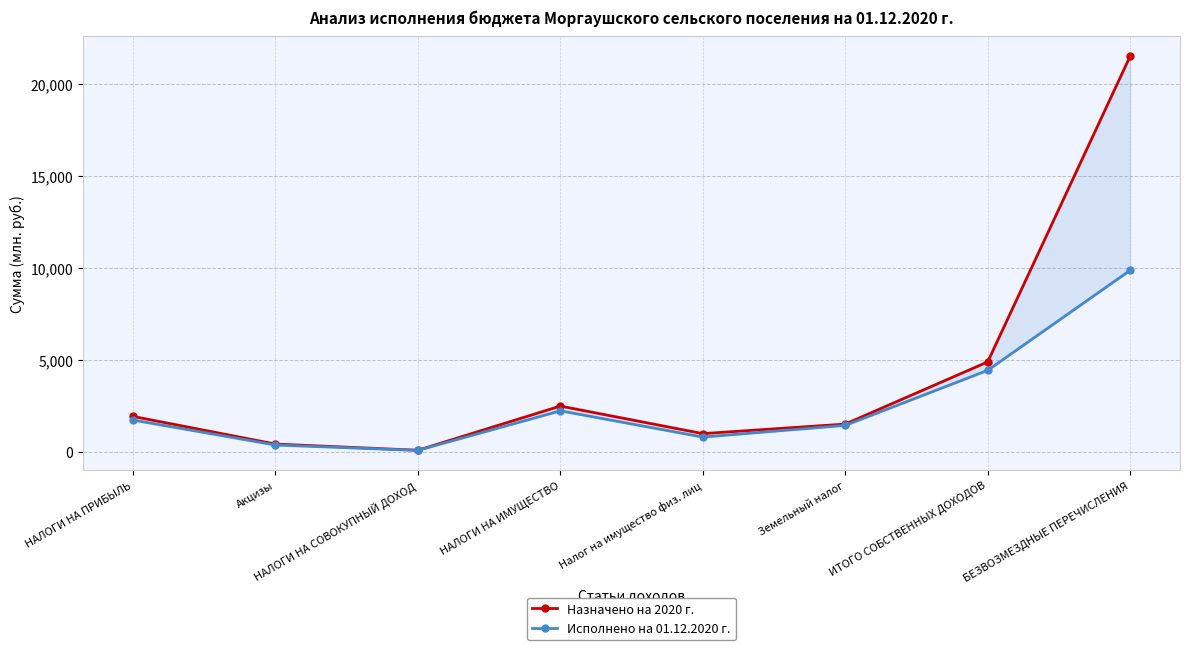

How many interior local valleys does the Назначено на 2020 г. series have?

2